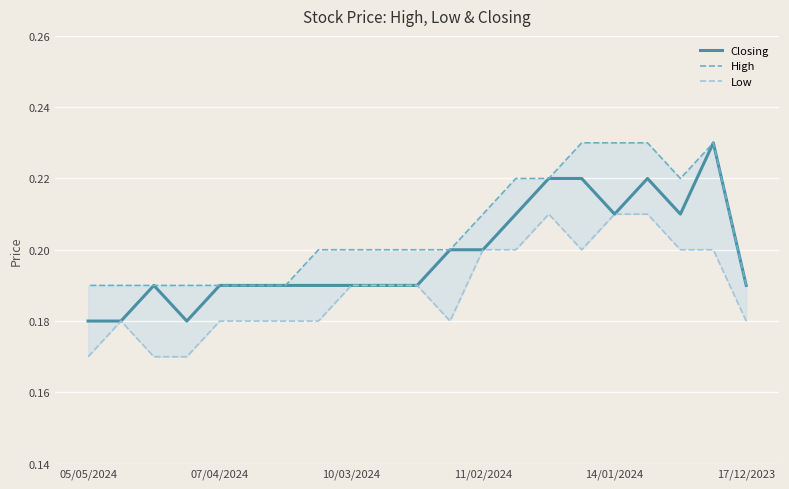

What is the sum of all High values?

4.3